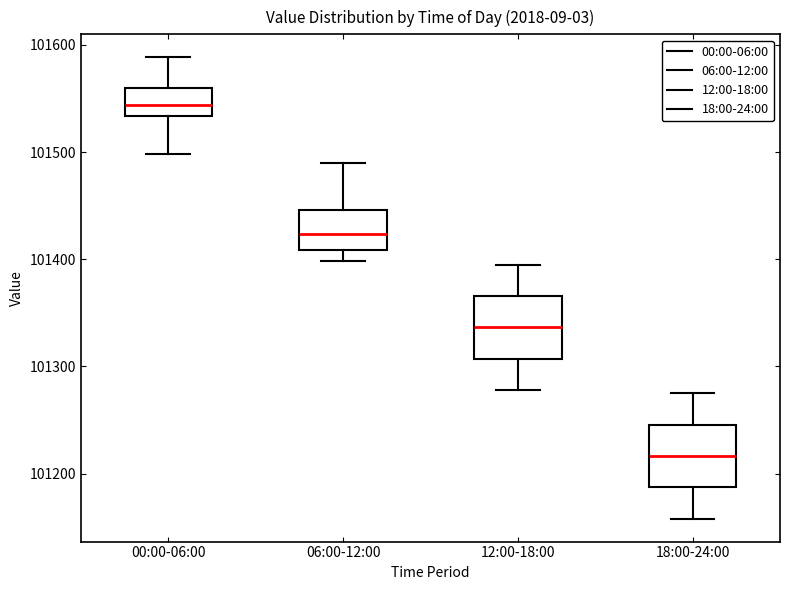

Where does the lower whisker of the box for 06:00-12:00 end on the y-axis? The values are not printed on the chart, so give them approximately, as read against the axis.

101400